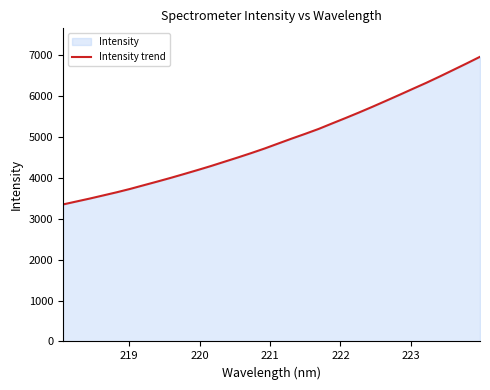

What is the maximum value shown in the chart?

6951.3